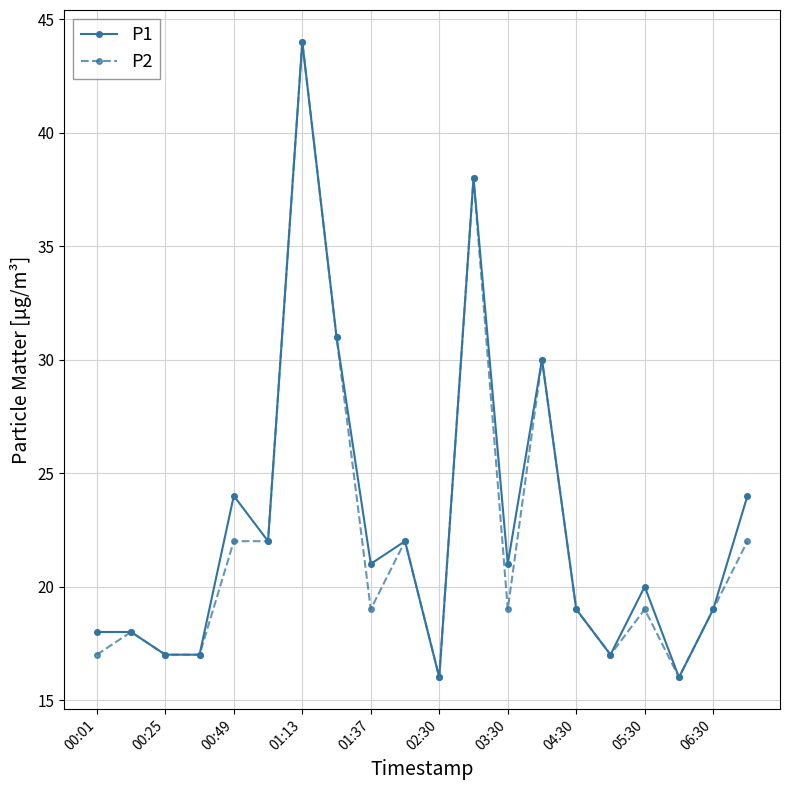

Count the number of data series in this chart.

2